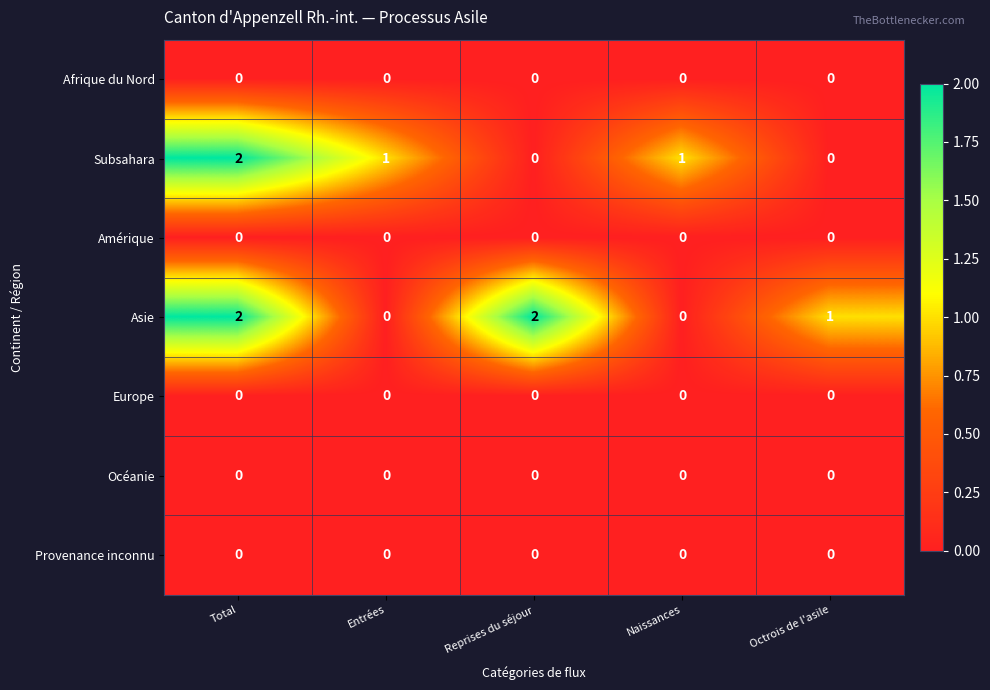

The Océanie series shows 0 at Octrois de l'asile. True or false?

True